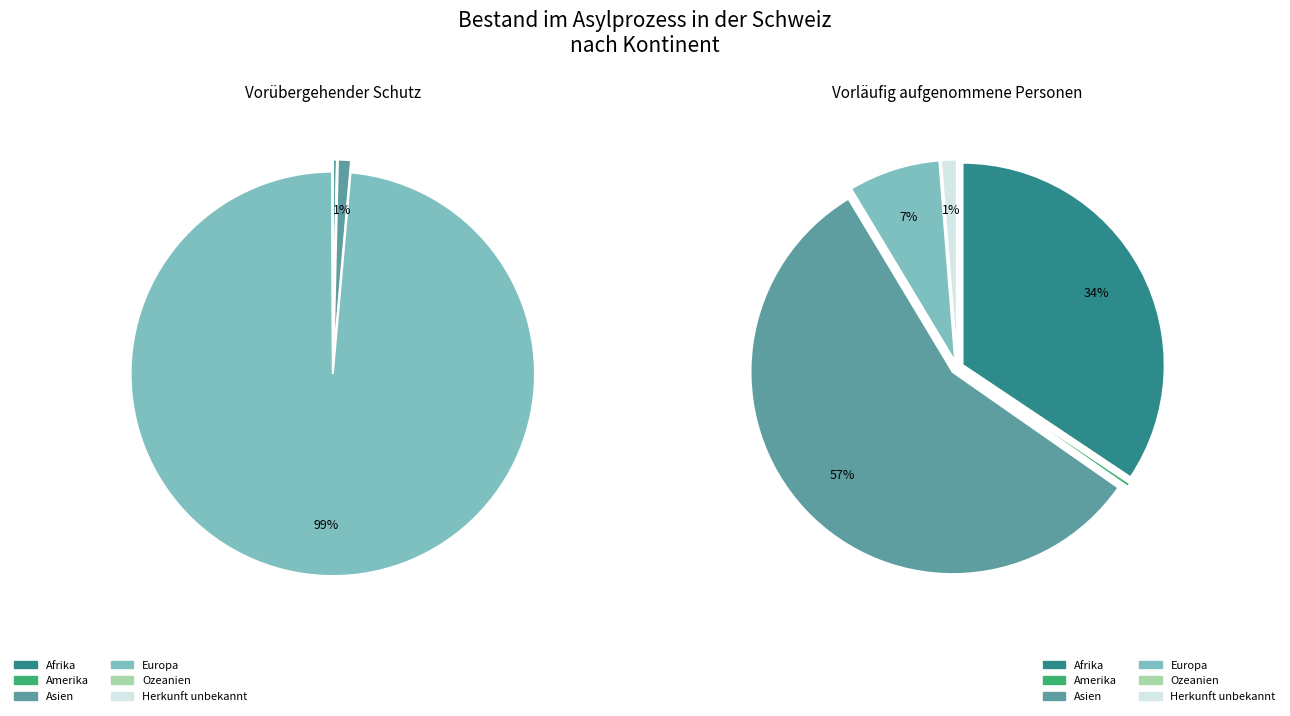

Between Europa and Herkunft unbekannt, which series saw the biggest shift?

Vorübergehender Schutz